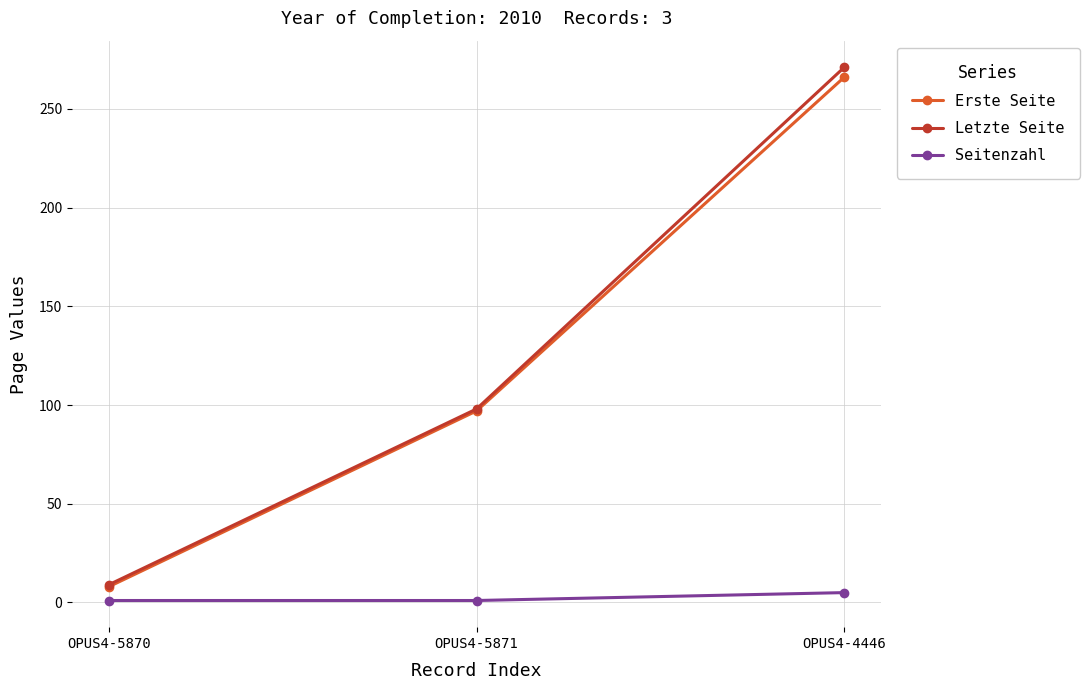

What is the difference between the maximum and minimum values in the Erste Seite series?

258